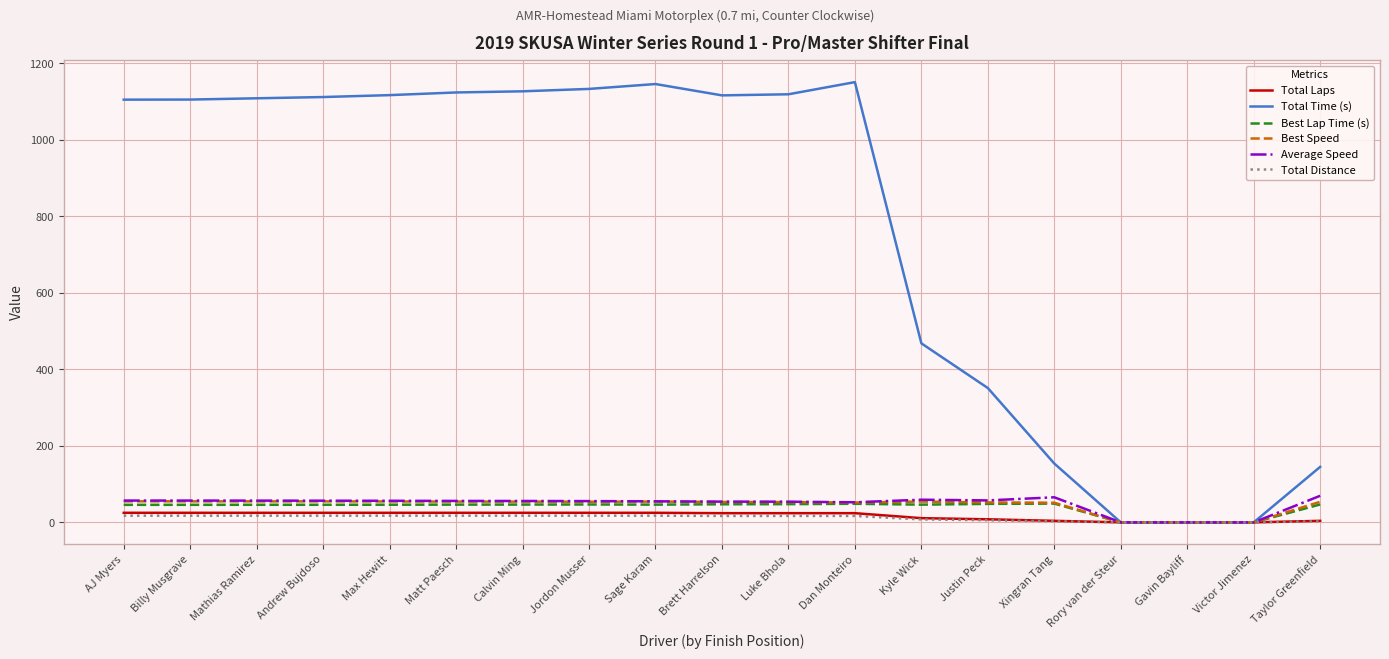

What are all the series names shown in the legend?

Total Laps, Total Time (s), Best Lap Time (s), Best Speed, Average Speed, Total Distance